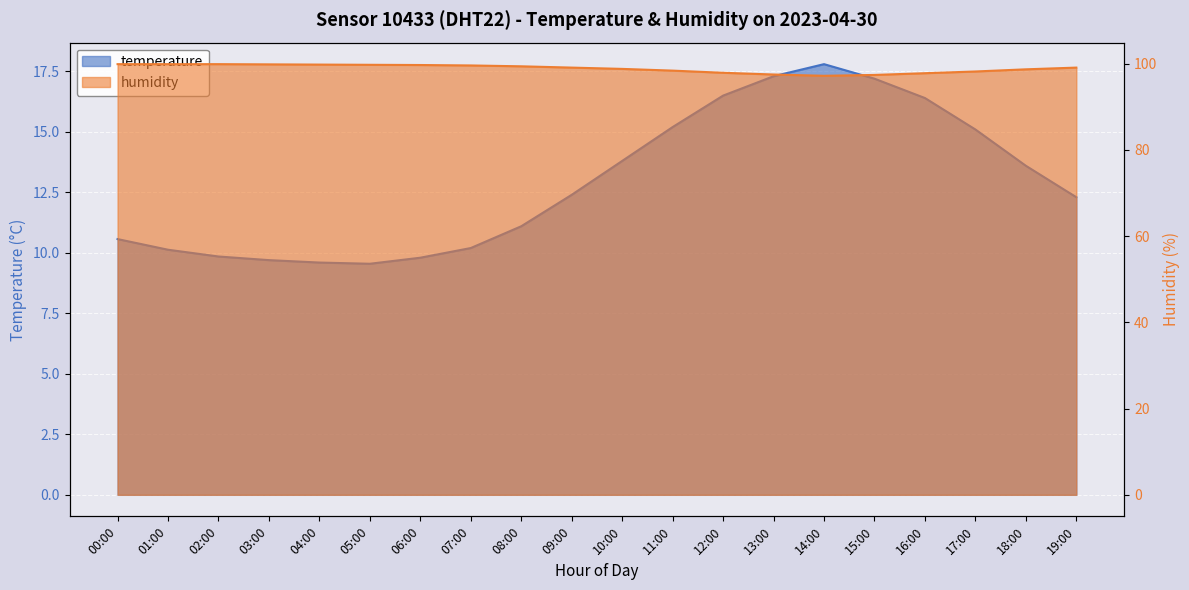

What is the difference between the second highest and second lowest values in the humidity series?

2.5